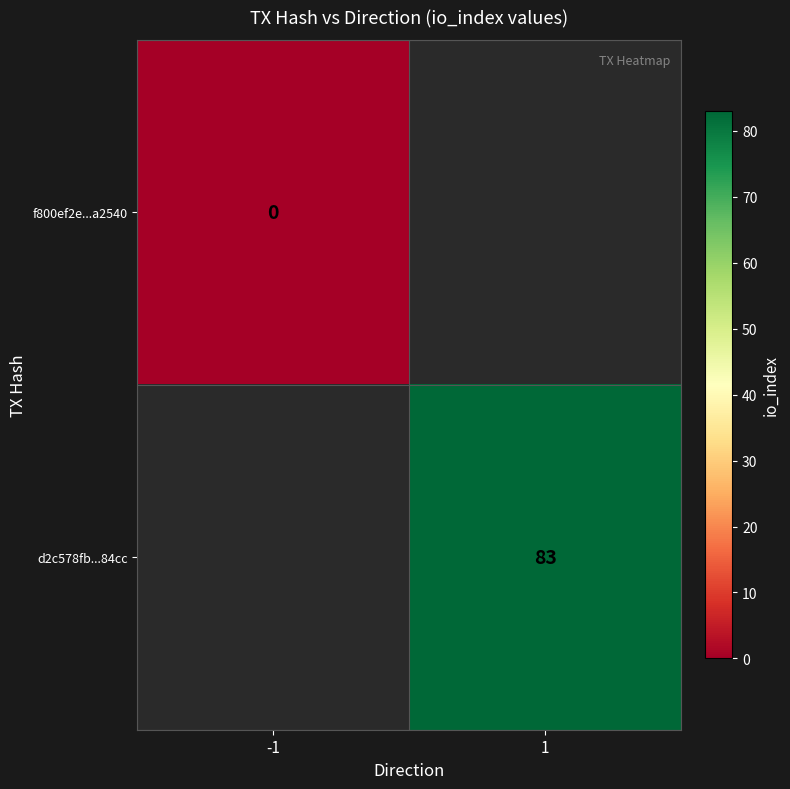

True or false: d2c578fb...84cc has a value of 46 at 1.

False